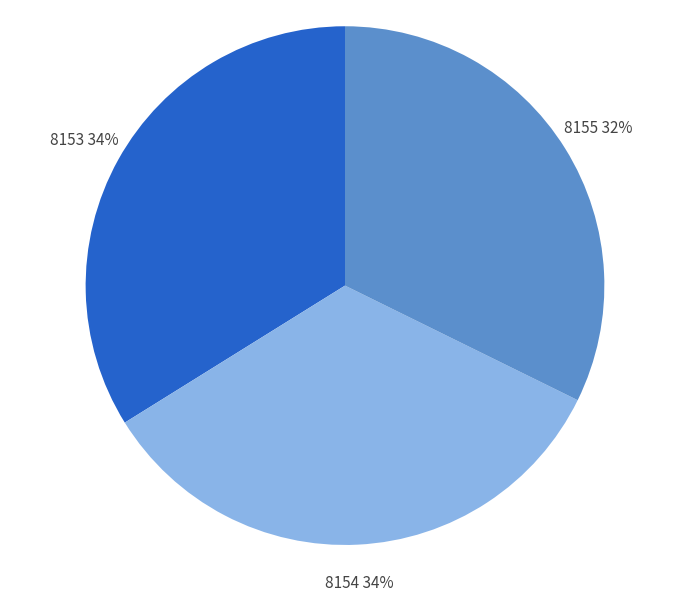

To the nearest percent, what is the combined percentage of 8155 and 8154?

66%